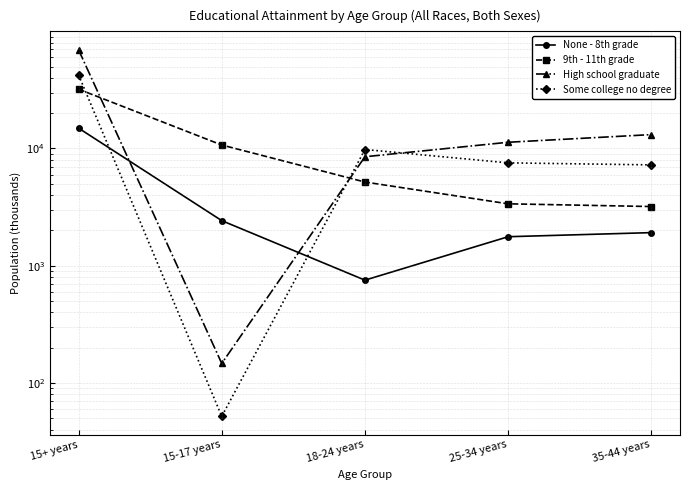

True or false: None - 8th grade has a value of 14922 at 15+ years.

True